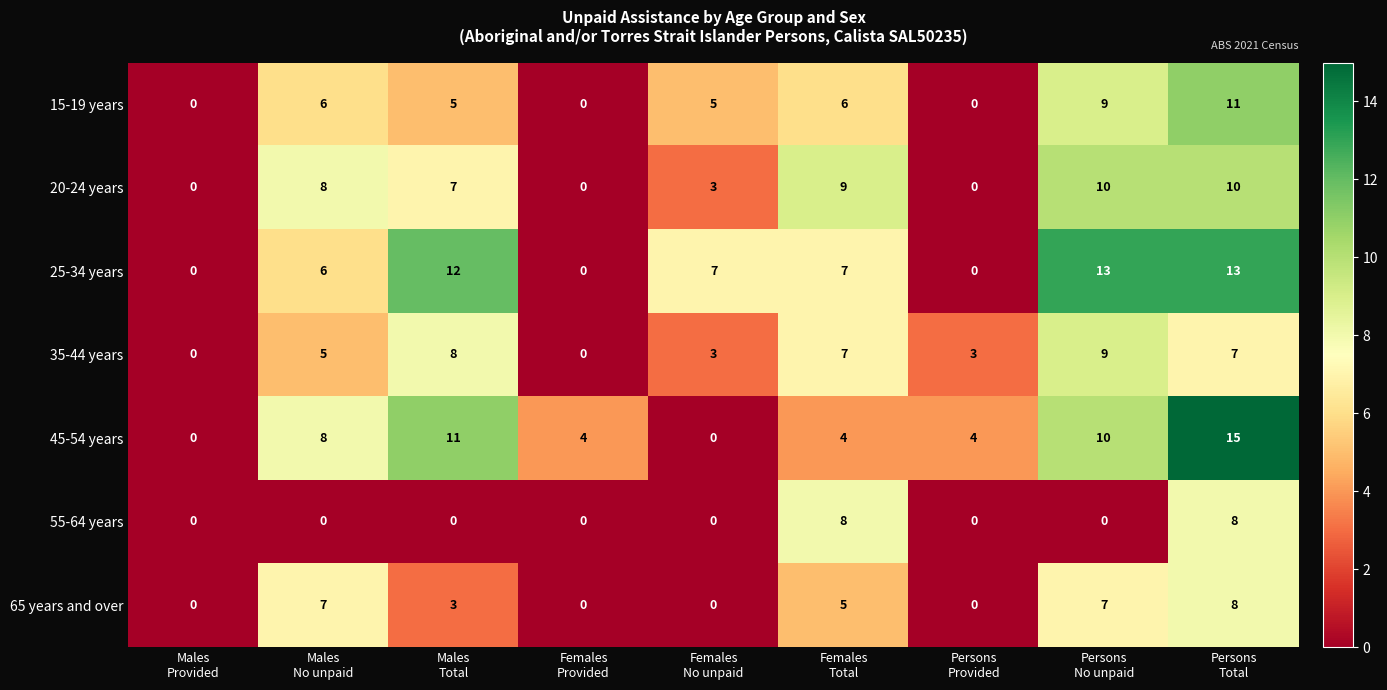

Which series has the largest range (max minus min)?

45-54 years